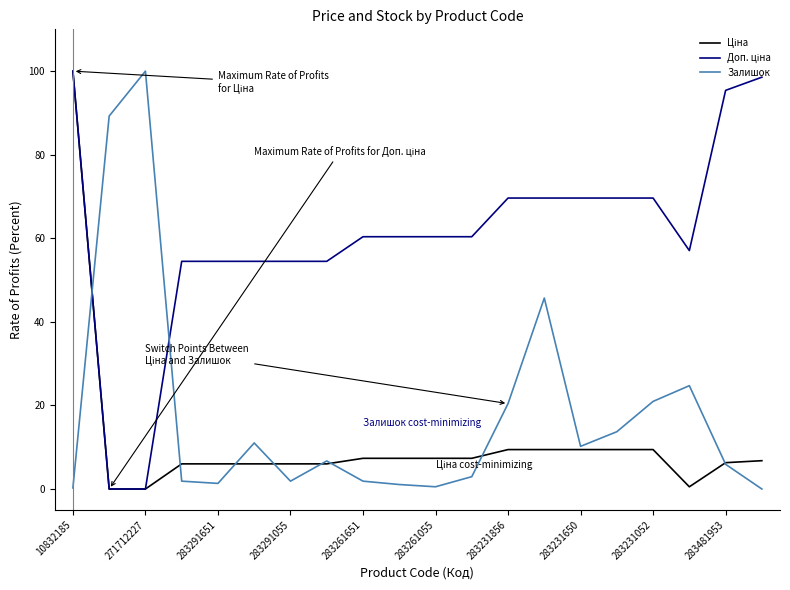

What is the maximum value for Залишок?

100.0